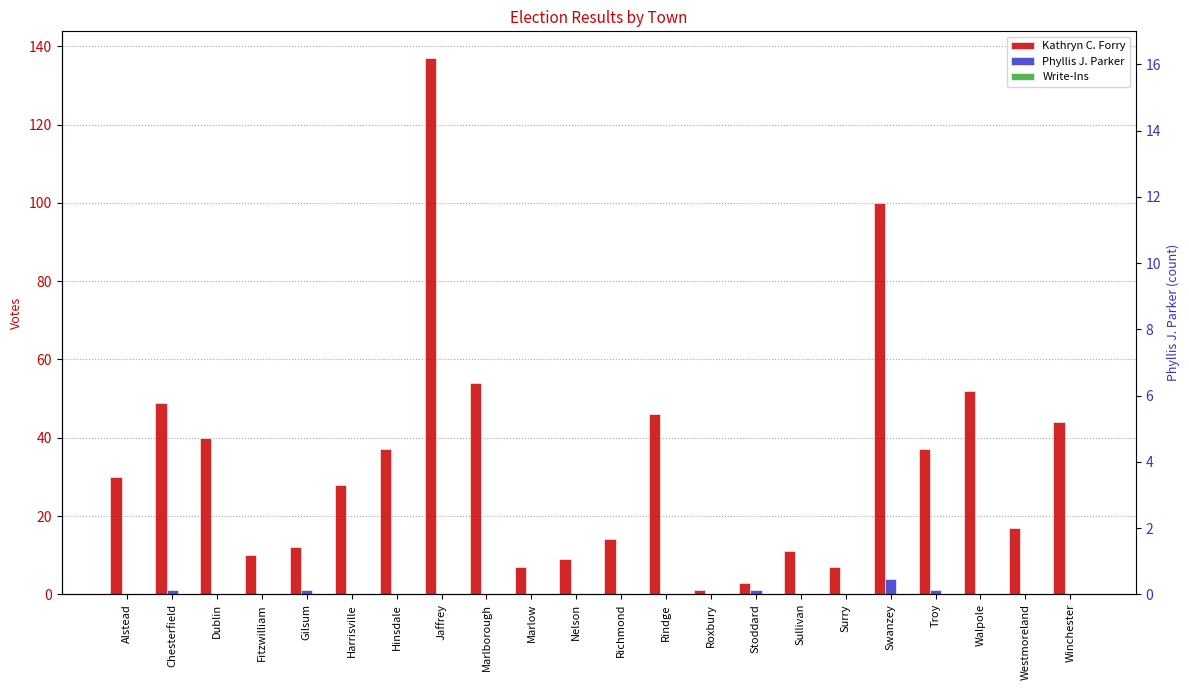

Which has a higher value, Marlborough or Stoddard?

Marlborough